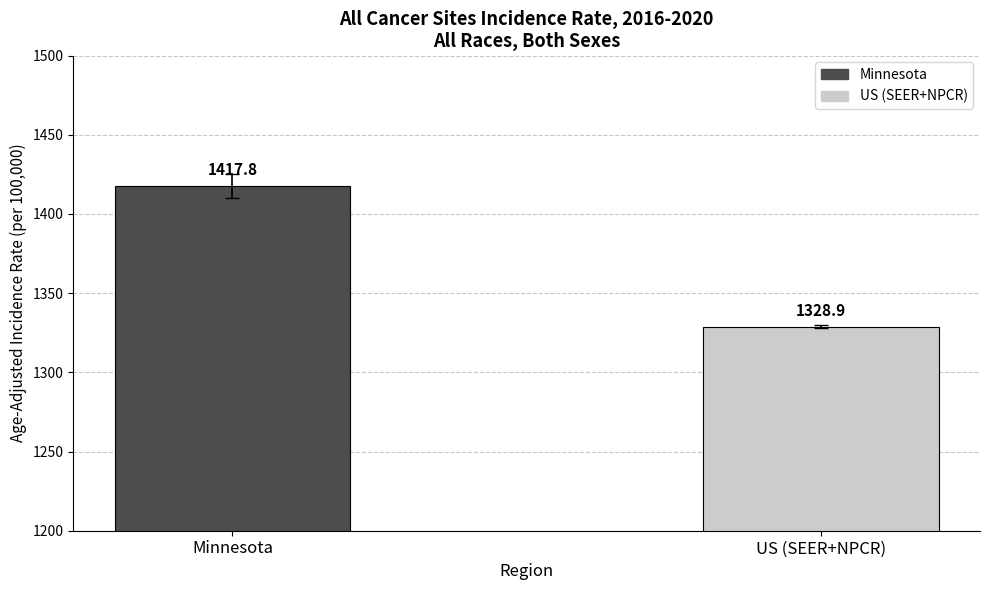

Reading left to right, extract all data points from this chart.

1417.8	1328.9